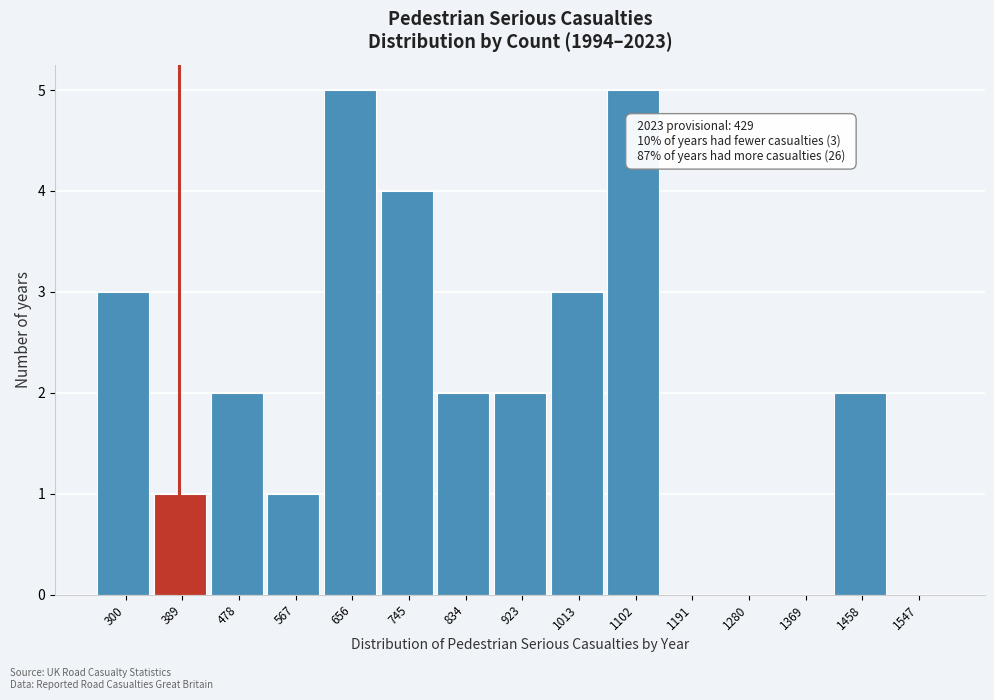

Reading right to left, transcribe all the data shown in this chart.

1547=0	1458=2	1369=0	1280=0	1191=0	1102=5	1013=3	923=2	834=2	745=4	656=5	567=1	478=2	389=1	300=3